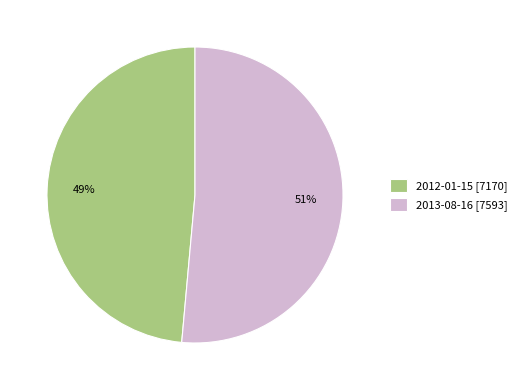

The 2012-01-15 slice represents 49% of the pie. True or false?

True